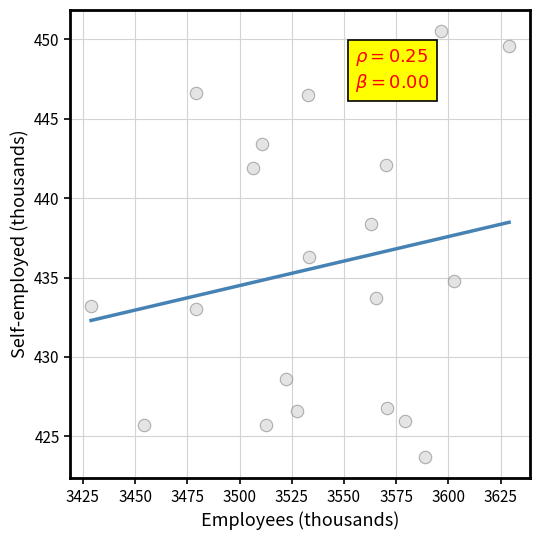

What Y value in the scatter plot is closest to 437?

436.3